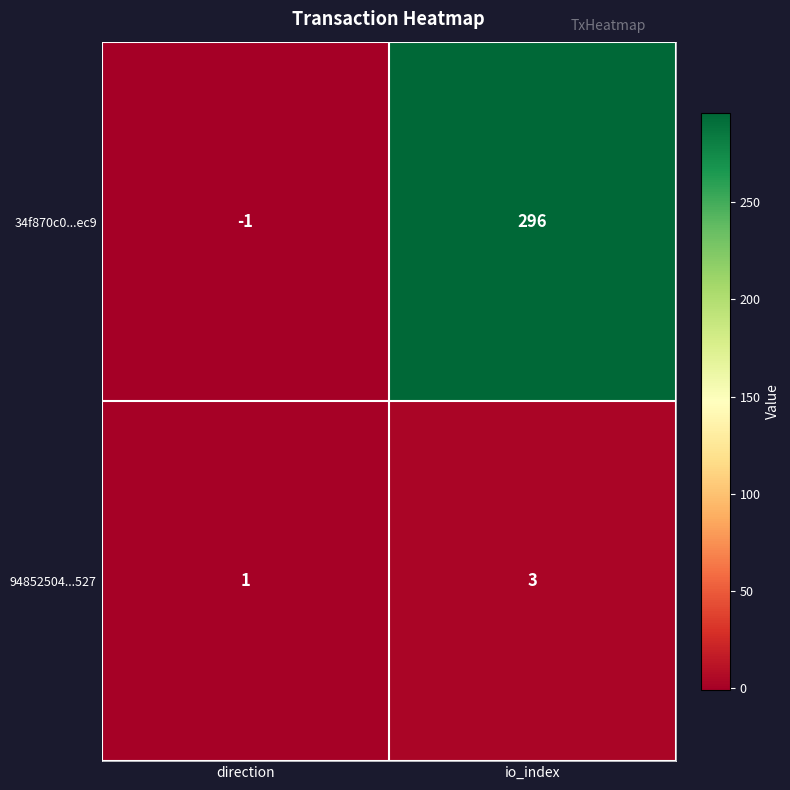

At direction, list the series in order from largest to smallest.

94852504...527, 34f870c0...ec9